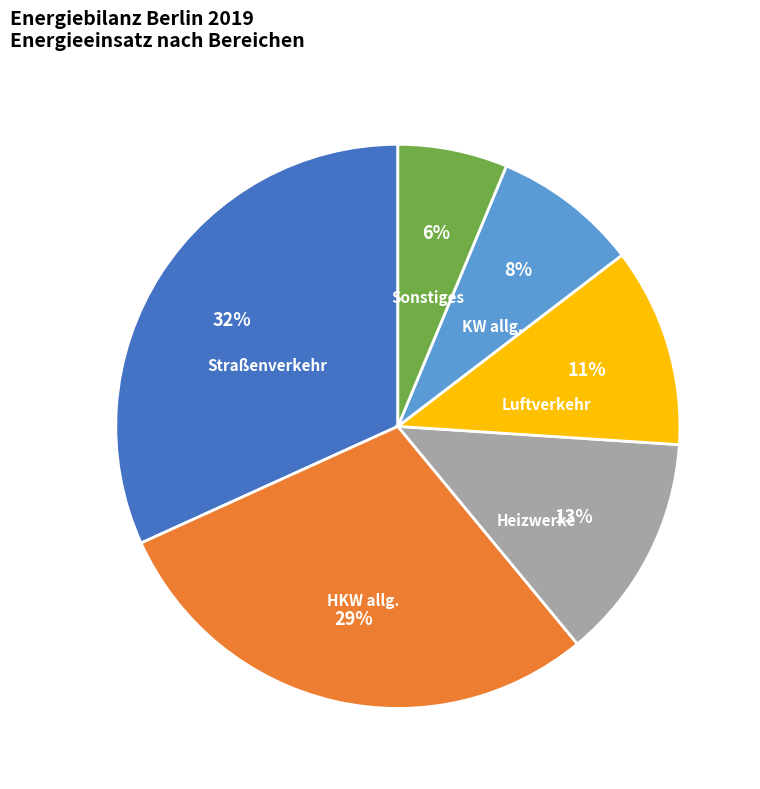

To the nearest percent, what is the average slice percentage?

17%